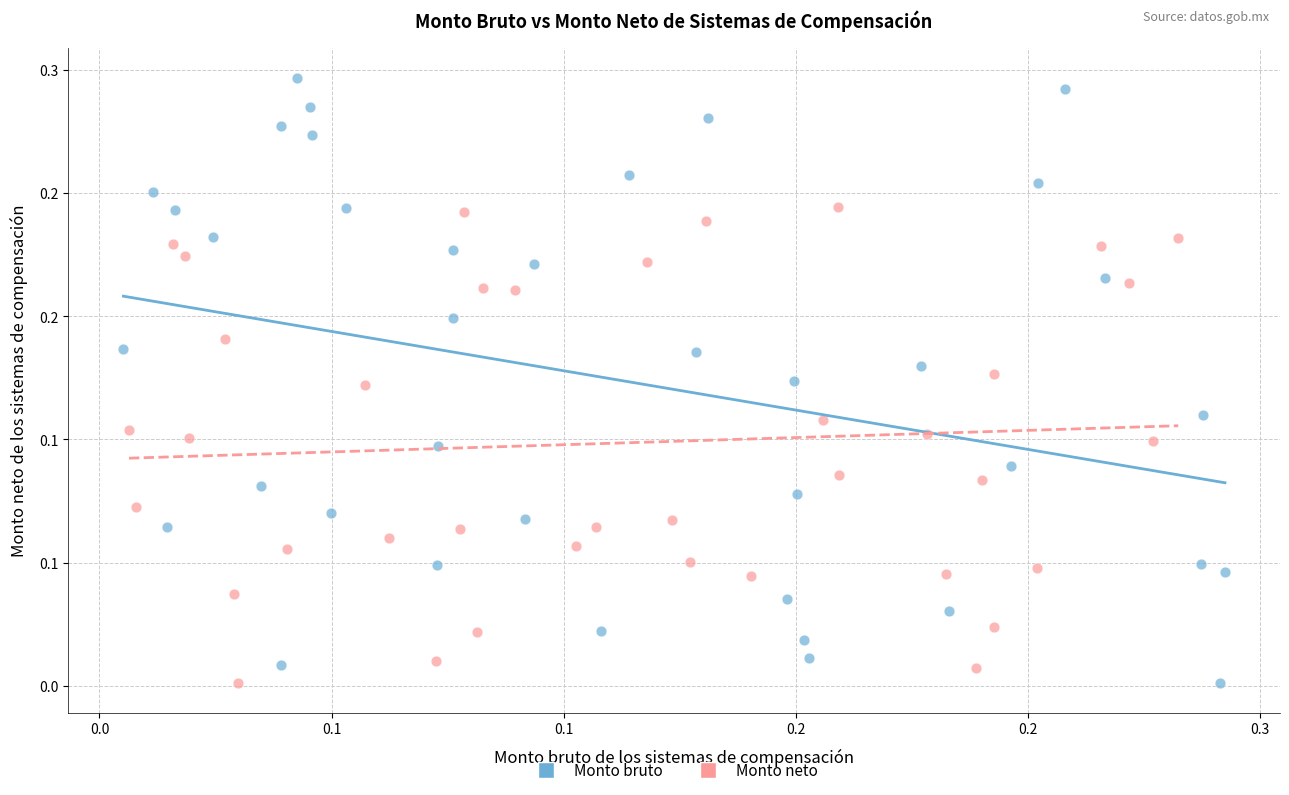

Which series has the largest Y range (max minus min)?

Monto bruto